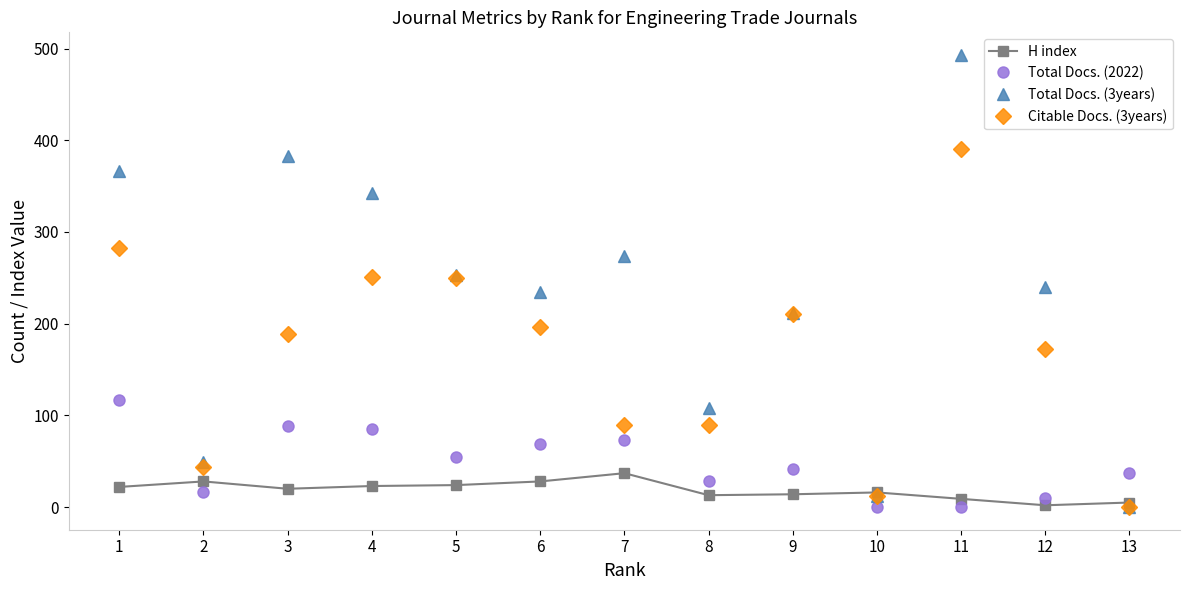

Where is the first local minimum for Total Docs. (2022)?

2